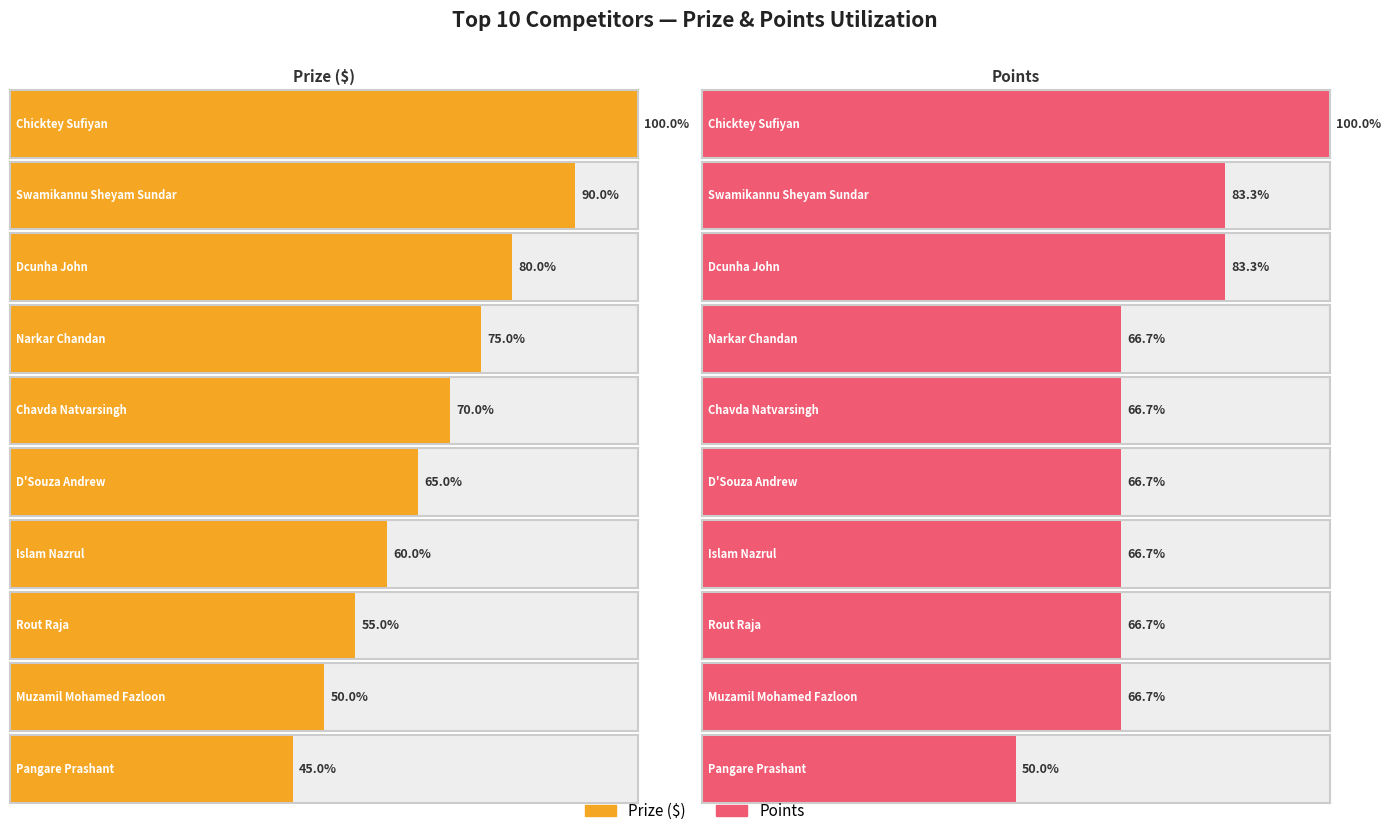

Where does the Points series first go above 6?

Chicktey Sufiyan